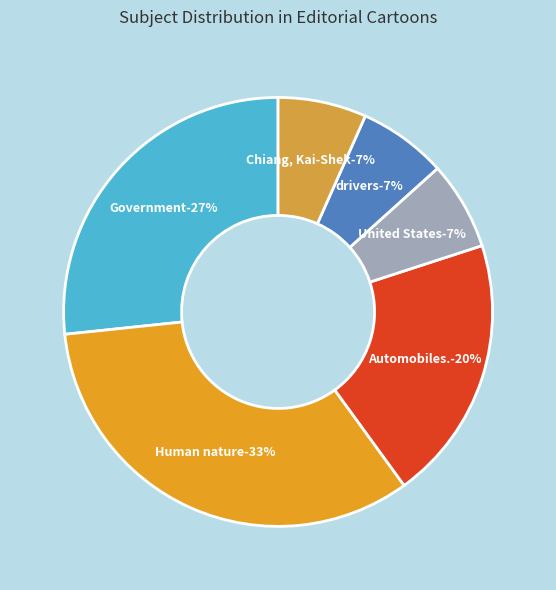

Is drivers the majority of the pie?

No